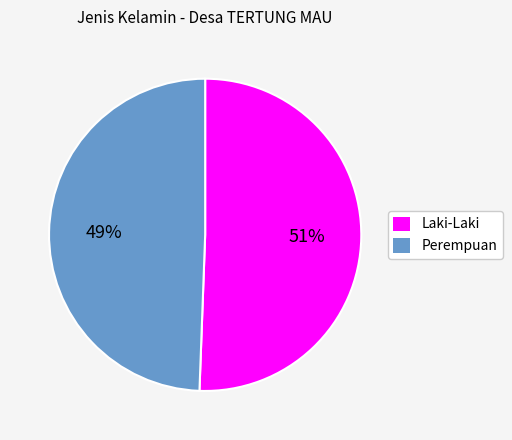

How many segments does this pie chart have?

2